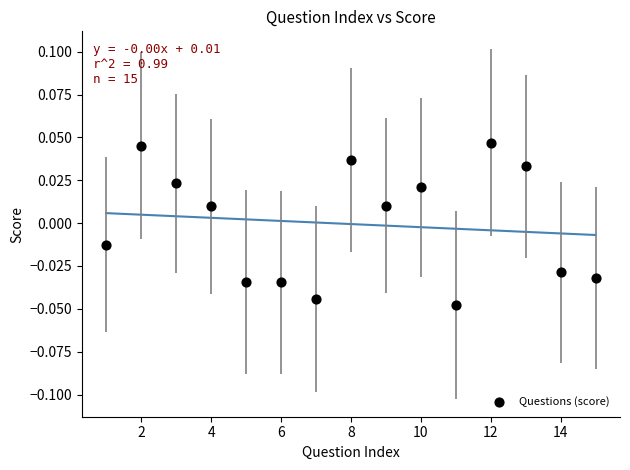

What is the range of X values (max minus min)?

14.0